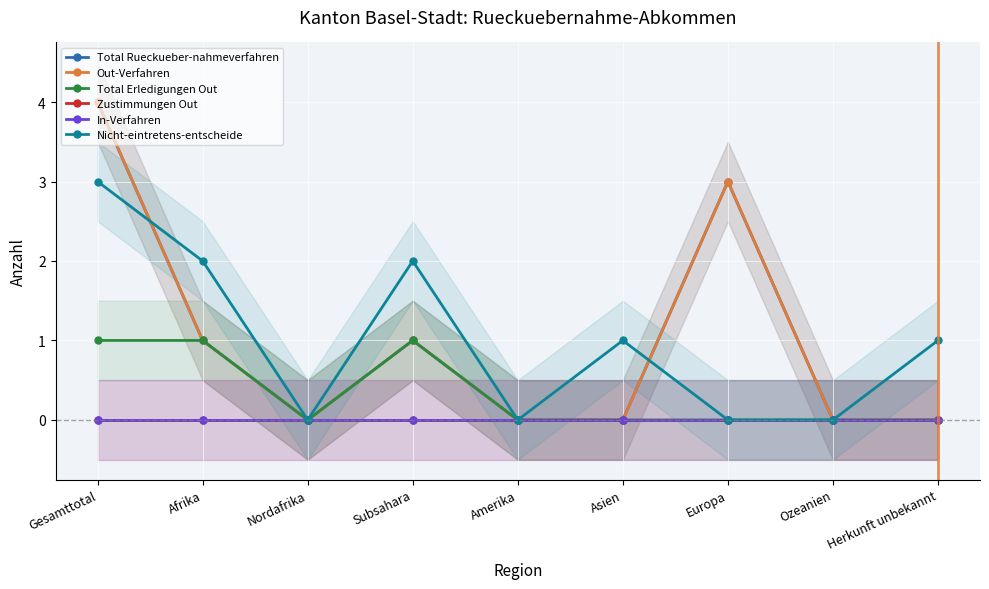

Which series has the largest range (max minus min)?

Total Rueckueber-nahmeverfahren